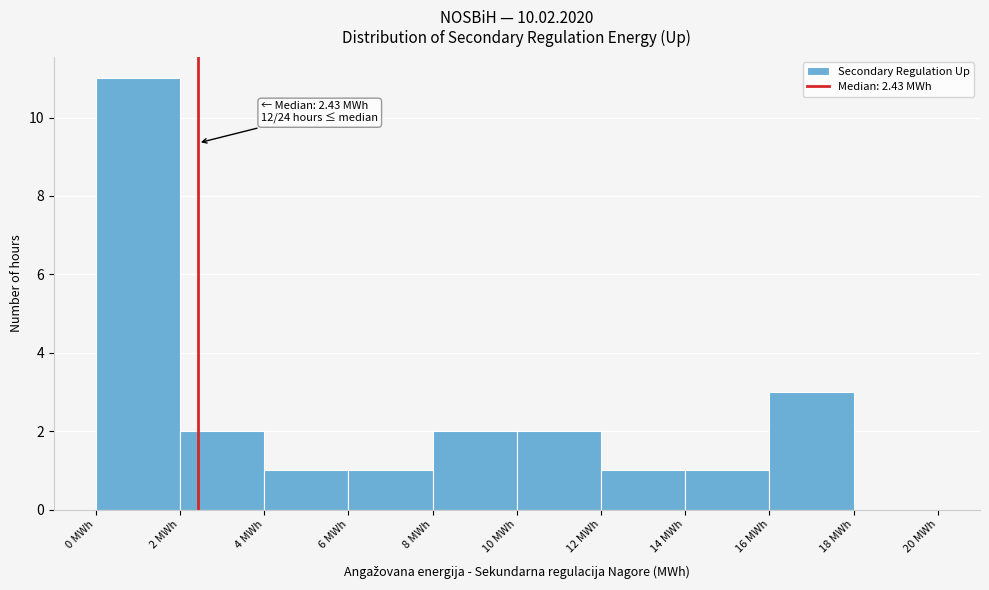

Over which range of the x-axis is the bar tallest?

0 to 2